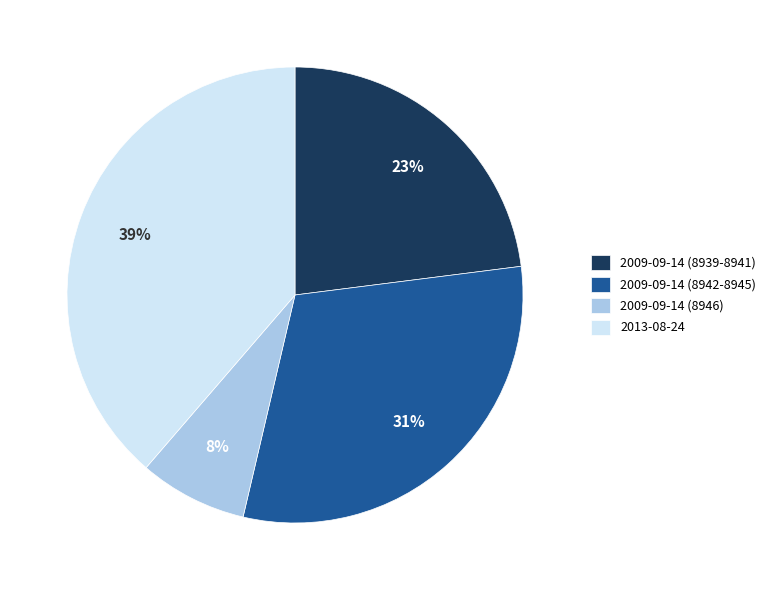

To the nearest percent, what percentage of the pie is 2009-09-14 (8946)?

8%